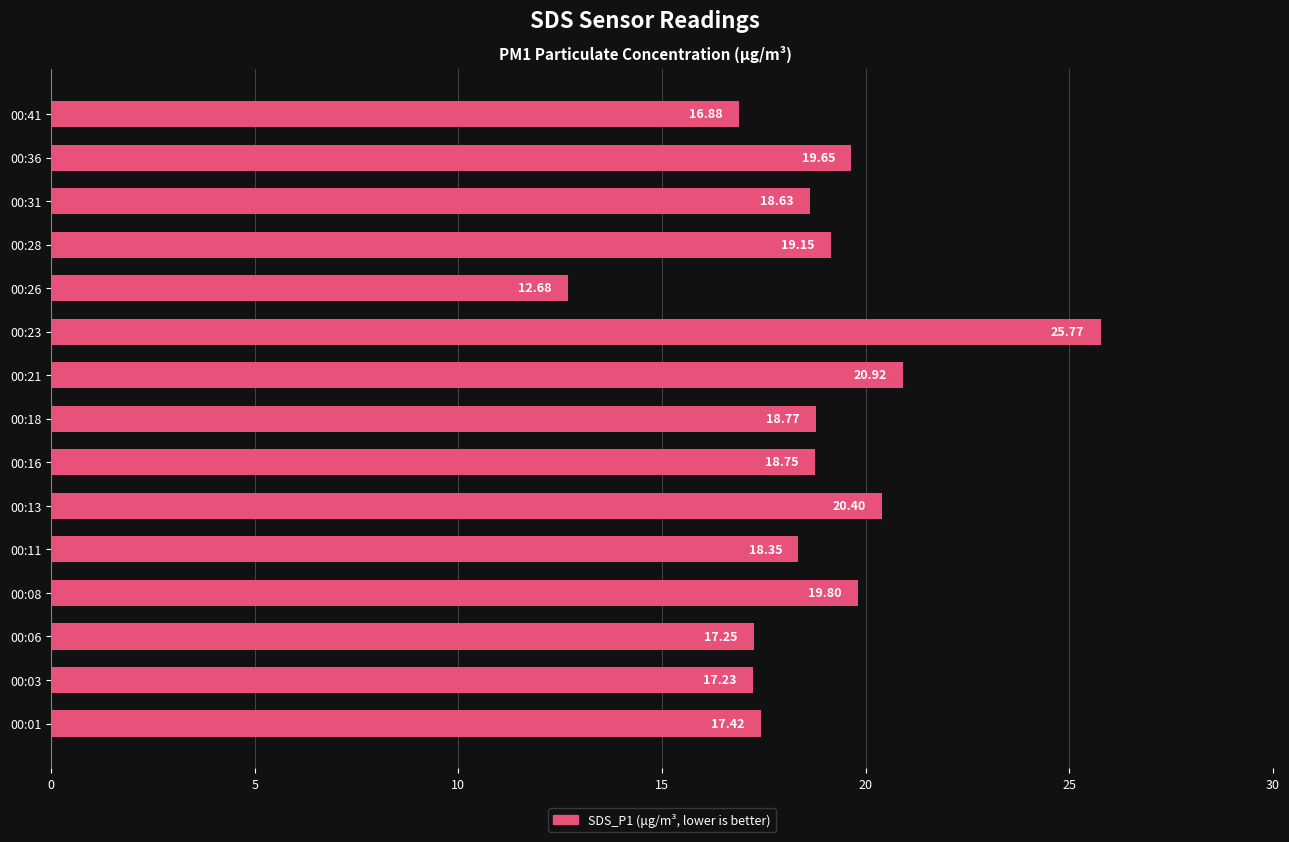

What is the difference between the maximum and minimum values?

13.1